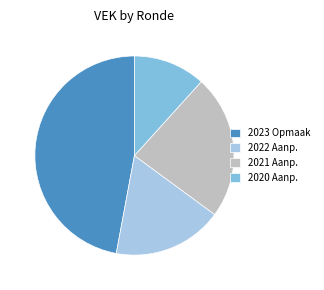

True or false: 2022 Aanp. accounts for 18% of the total.

True